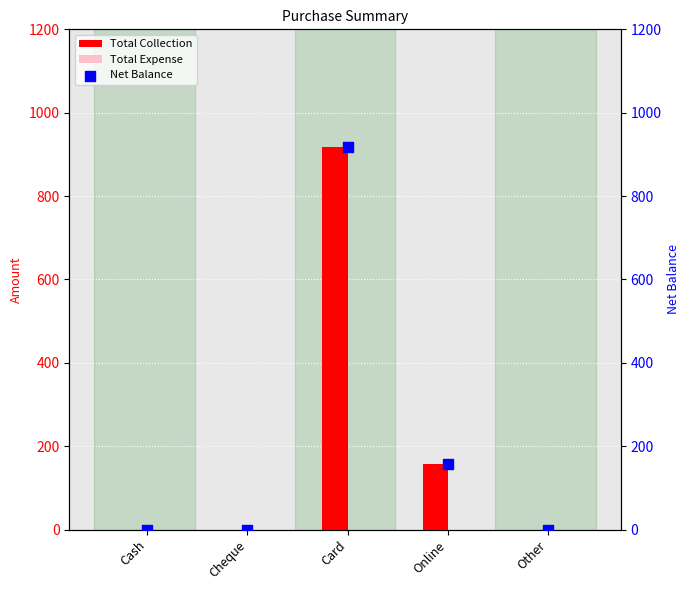

At how many categories does at least one series exceed 314?

1